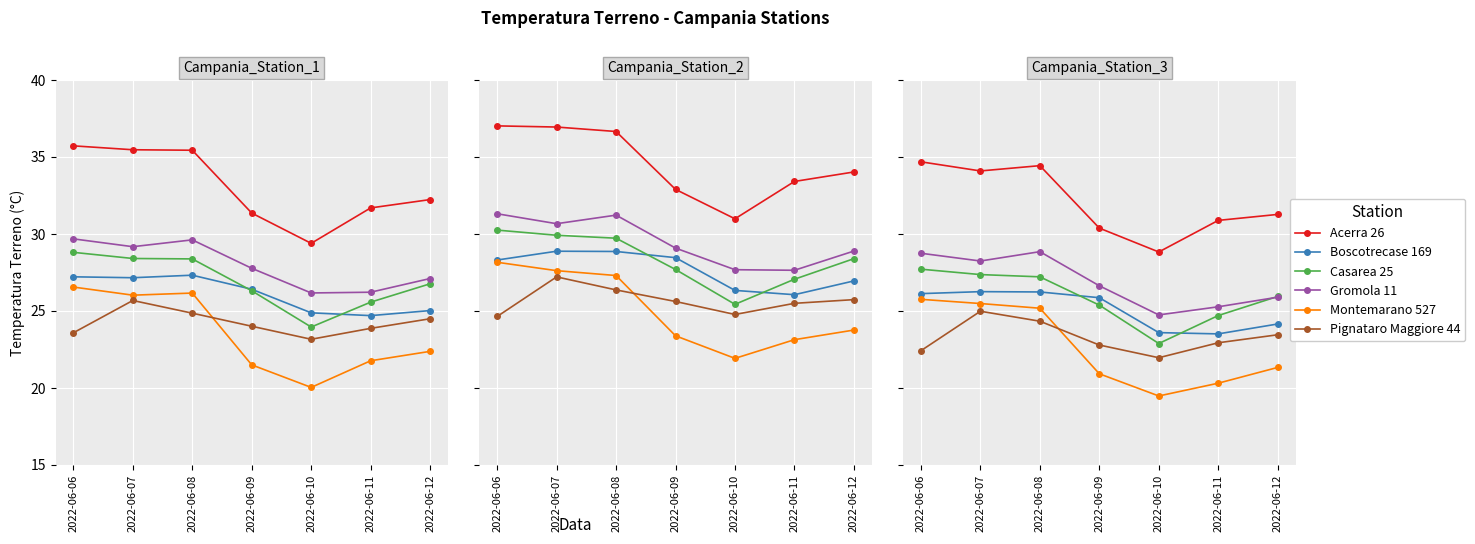

Is the value of Boscotrecase 169 at 2022-06-09 greater than the value of Gromola 11 at 2022-06-11?

Yes